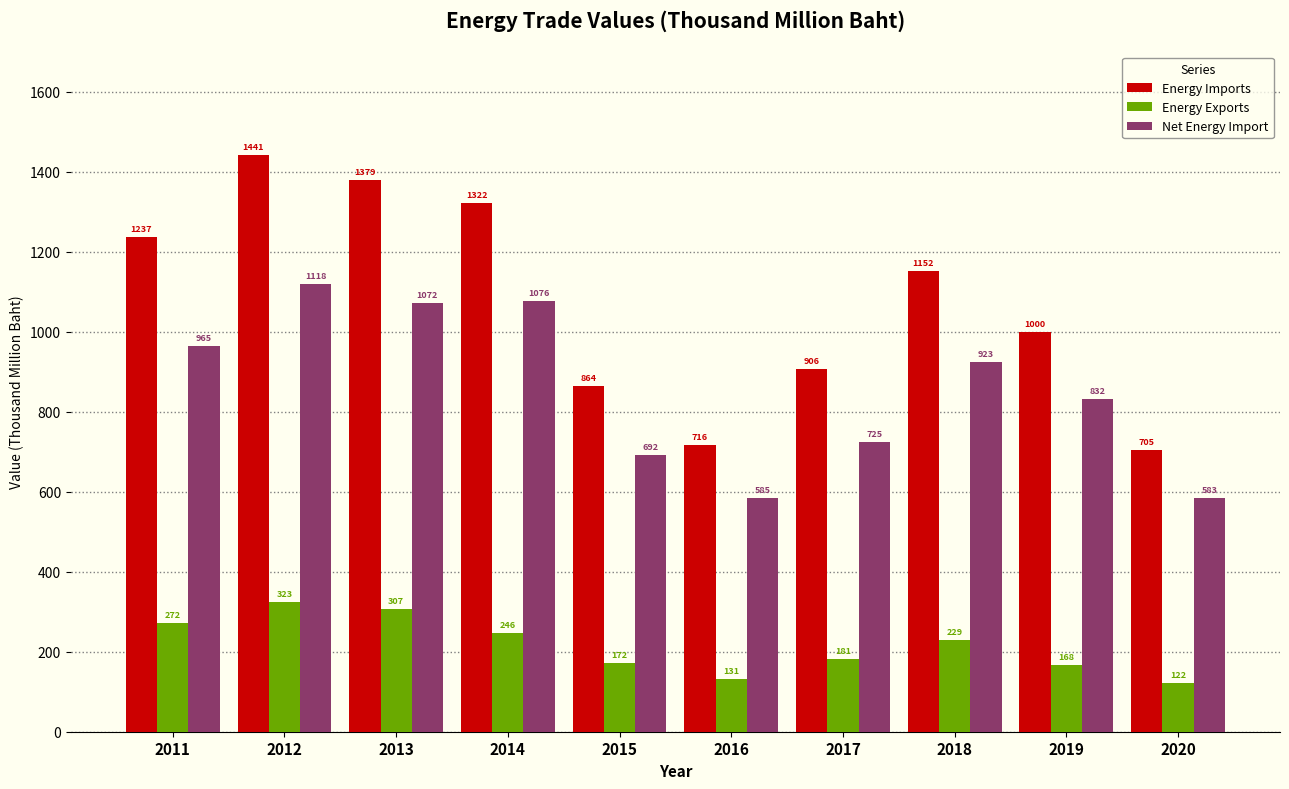

Reading left to right, what are all the values shown in this chart?

Energy Imports: 2011=1237	2012=1441	2013=1379	2014=1322	2015=864	2016=716	2017=906	2018=1152	2019=1000	2020=705
Energy Exports: 2011=272	2012=323	2013=307	2014=246	2015=172	2016=131	2017=181	2018=229	2019=168	2020=122
Net Energy Import: 2011=965	2012=1118	2013=1072	2014=1076	2015=692	2016=585	2017=725	2018=923	2019=832	2020=583